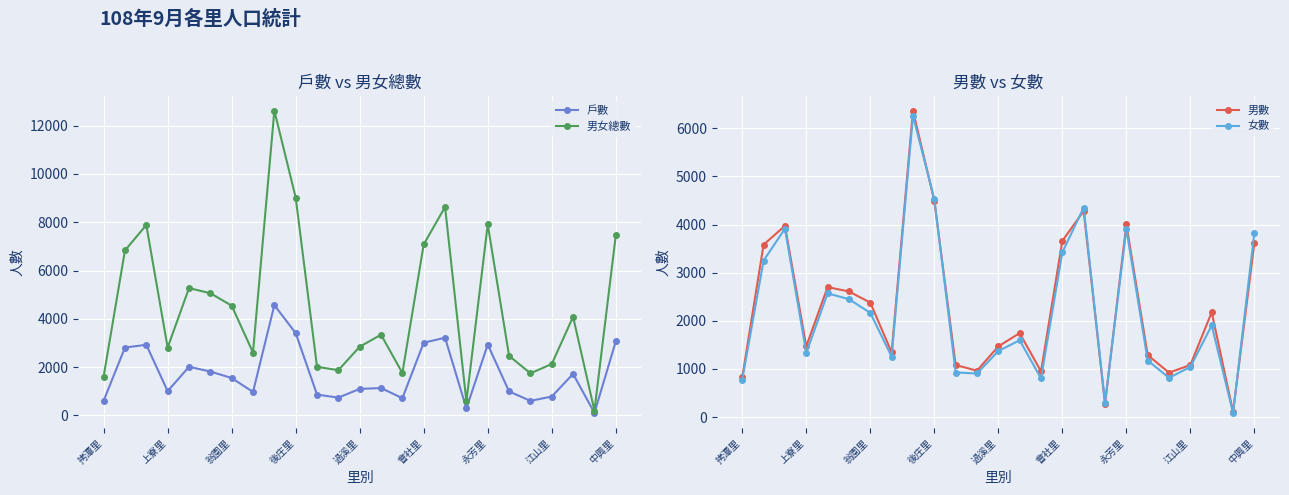

How many data points in 戶數 are above 1130?

12